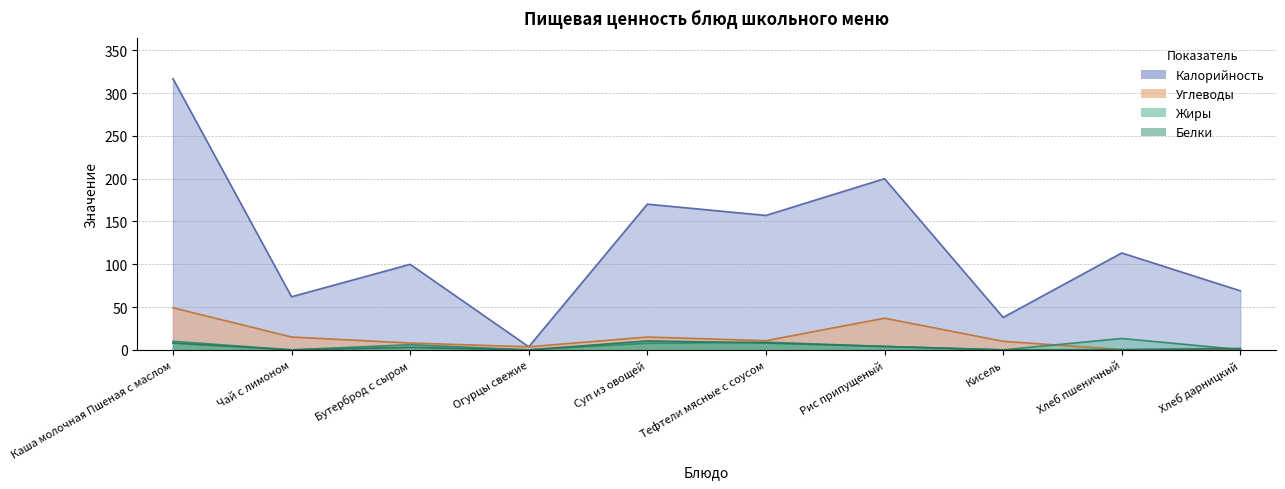

Reading left to right, what are all the values shown in this chart?

Калорийность: 316.7	62.0	99.9	3.6	170.2	157.0	199.9	37.9	113.2	69.0
Белки: 8.0	0.0	3.0	0.0	10.4	8.0	4.0	0.0	0.3	1.7
Жиры: 10.0	0.0	6.0	0.0	7.7	9.0	4.0	0.0	13.3	0.3
Углеводы: 49.2	15.0	8.0	3.6	15.0	10.7	37.0	10.0	0.3	0.7